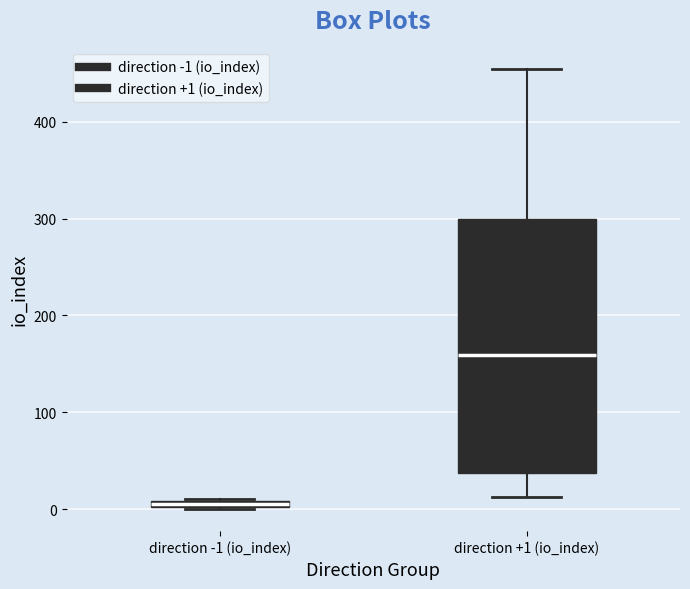

Where is the upper edge of the box for direction +1 (io_index) on the y-axis? The values are not printed on the chart, so give them approximately, as read against the axis.

300